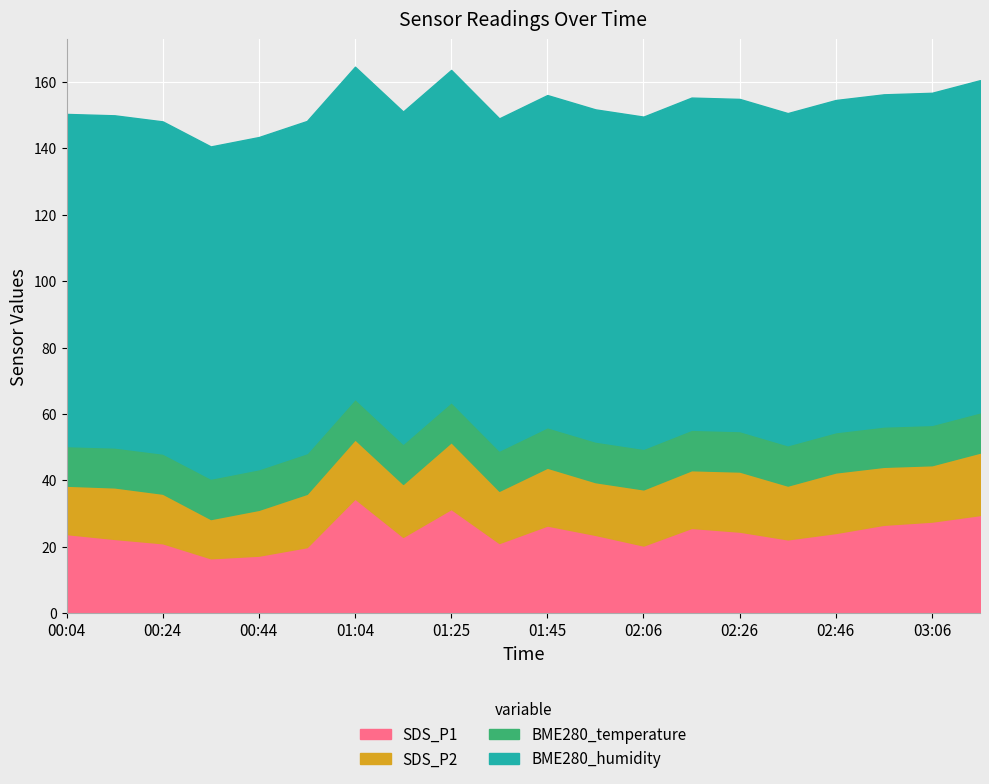

How many data points in SDS_P2 are less than 16?

8